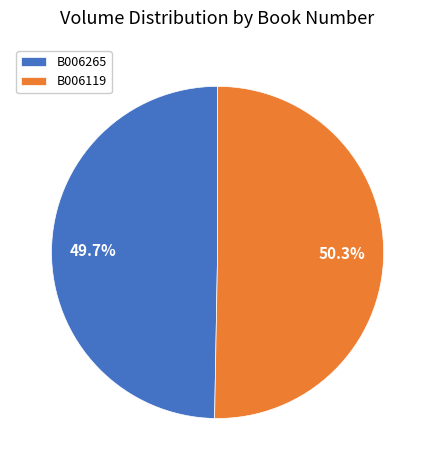

Count the number of slices in the pie.

2